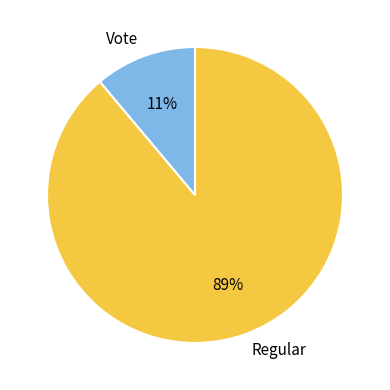

Which category accounts for the majority?

Regular